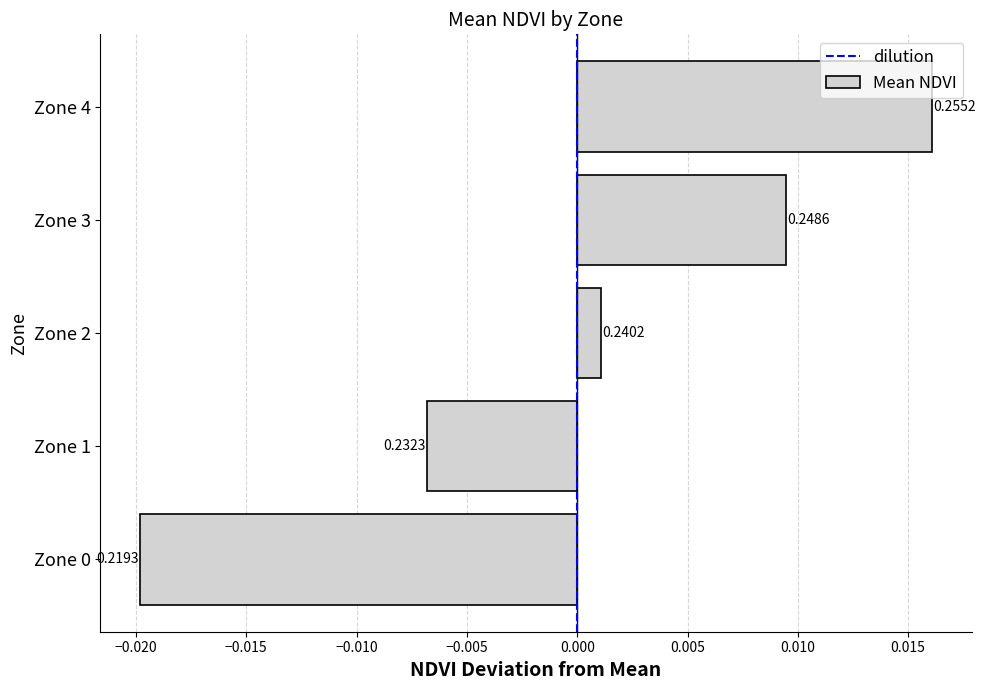

How many bars are there in total?

5